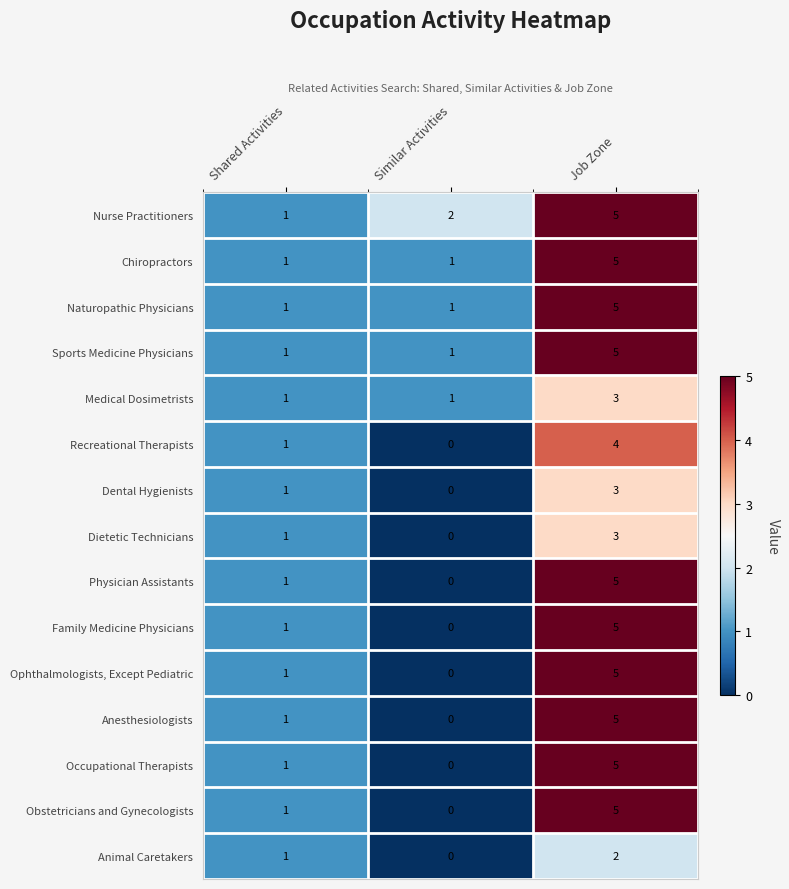

The value of Sports Medicine Physicians at Job Zone is 2. True or false?

False